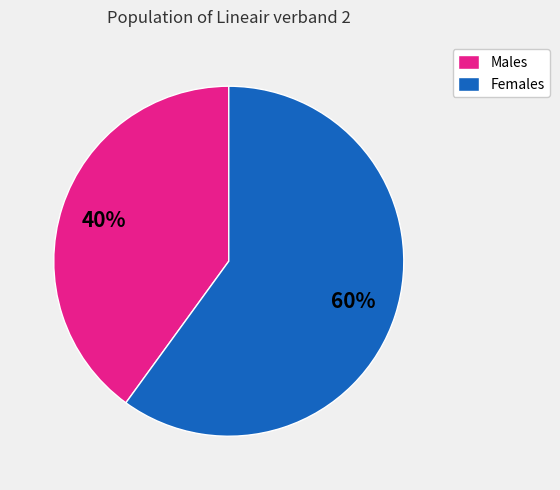

Which slice is the largest?

Females